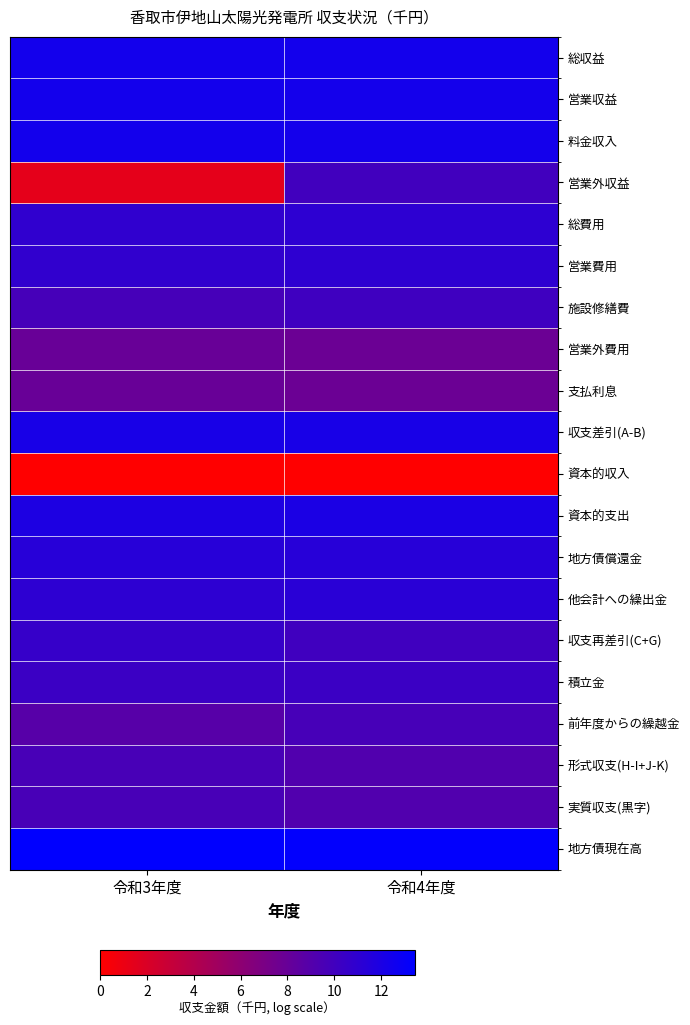

At which category is the sum across all series the highest?

令和4年度